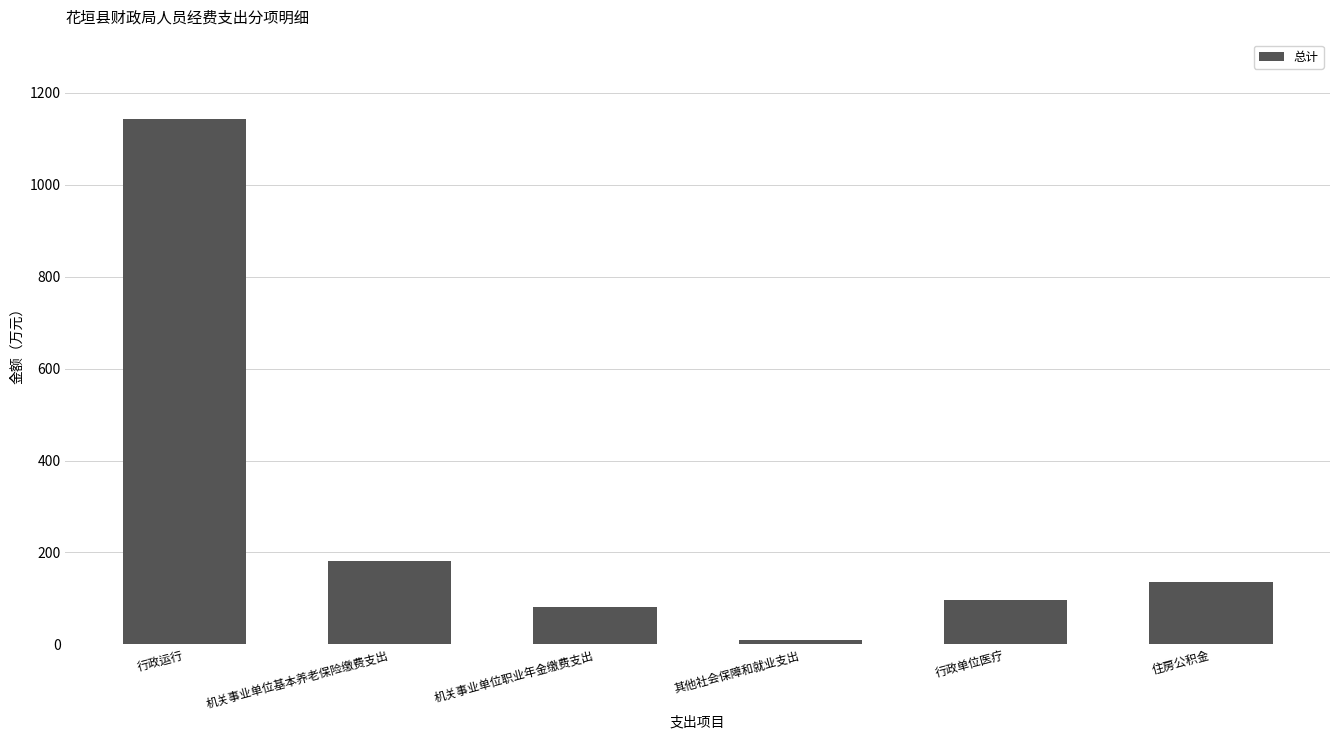

Is it true that the value at 其他社会保障和就业支出 is 8.5?

True